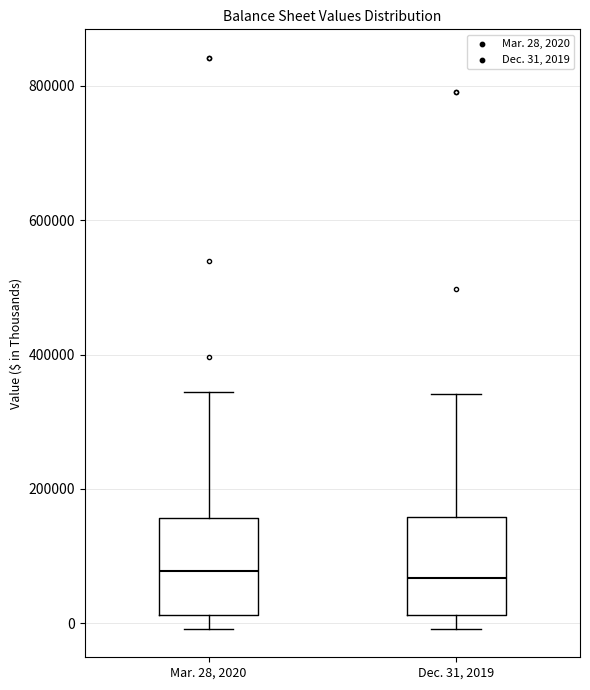

Reading left to right, read every box against the y-axis: the position of its median line, the range the box covers, and the ends of its whiskers. The values are not printed on the chart, so give them approximately, as read against the axis.

Mar. 28, 2020: median 80000, box 20000 to 160000, whiskers 0 to 340000
Dec. 31, 2019: median 60000, box 20000 to 160000, whiskers 0 to 340000